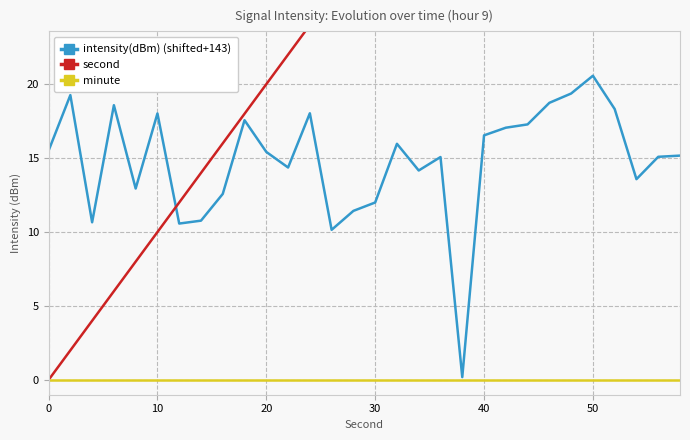

Count the number of data series in this chart.

3